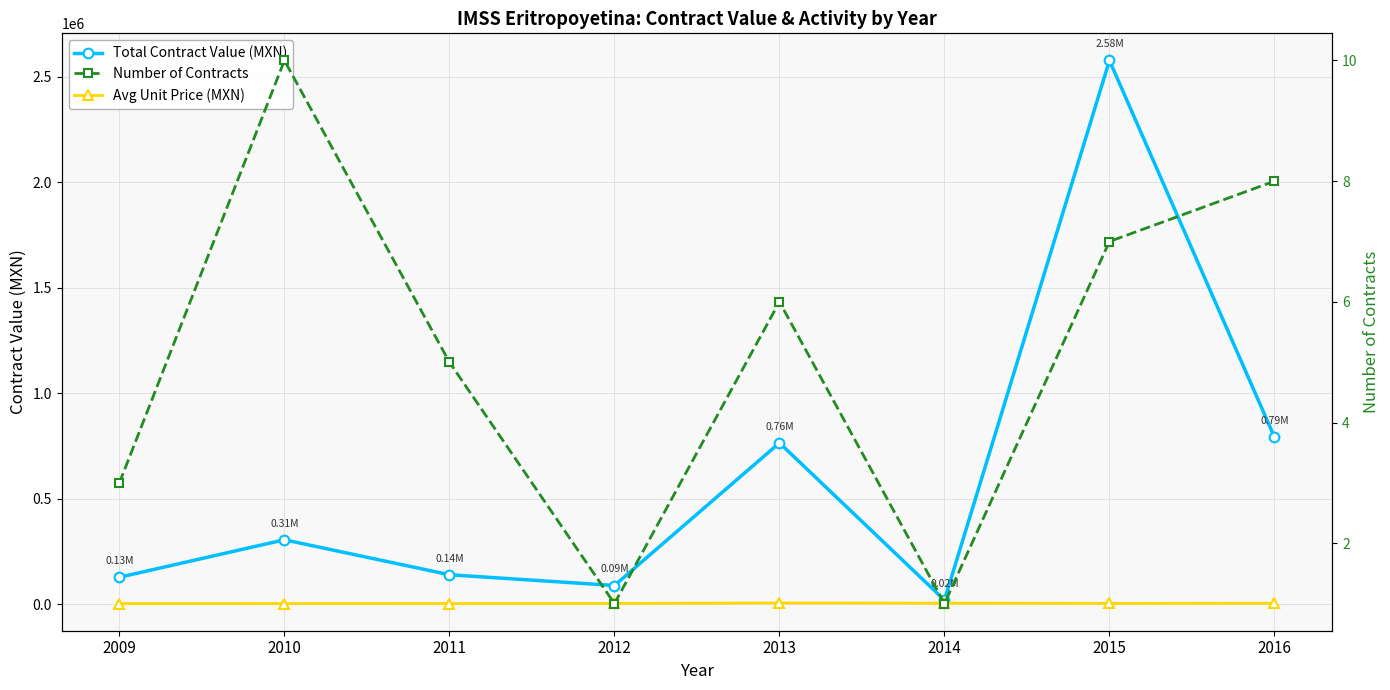

Which series has the largest range (max minus min)?

Total Contract Value (MXN)